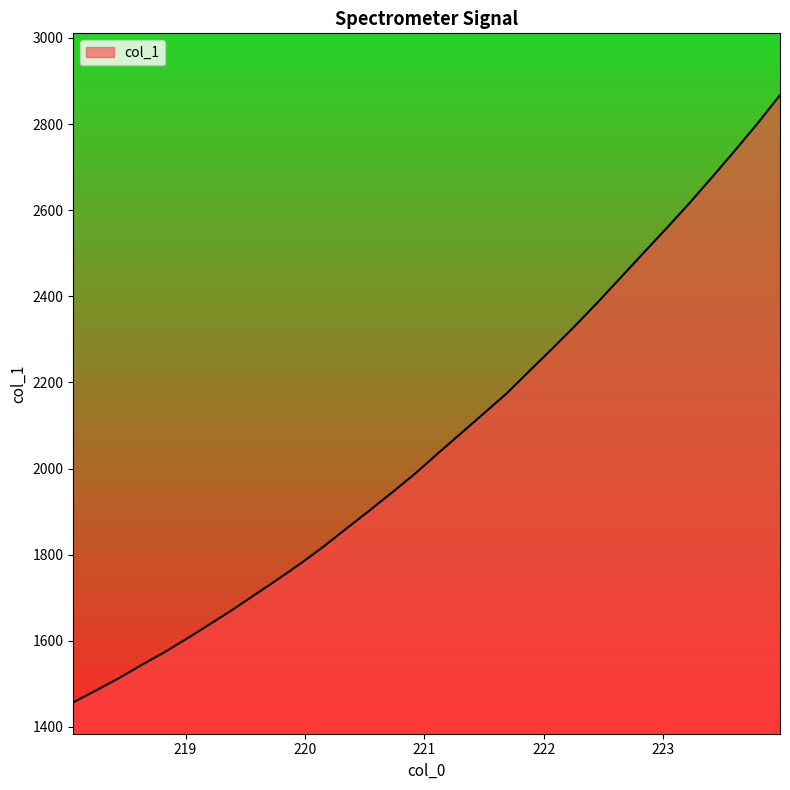

What is the difference between the maximum and minimum values?

1410.5